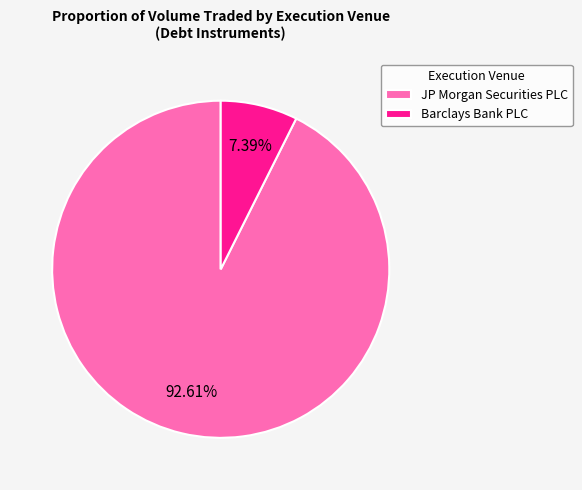

How many slices are in this pie chart?

2